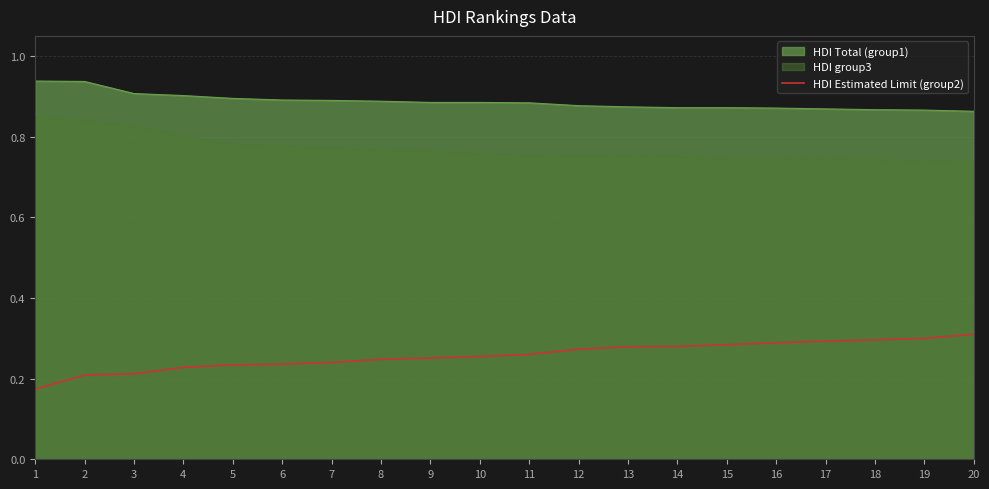

True or false: there are more than 2 points higher than both neighbors.

False